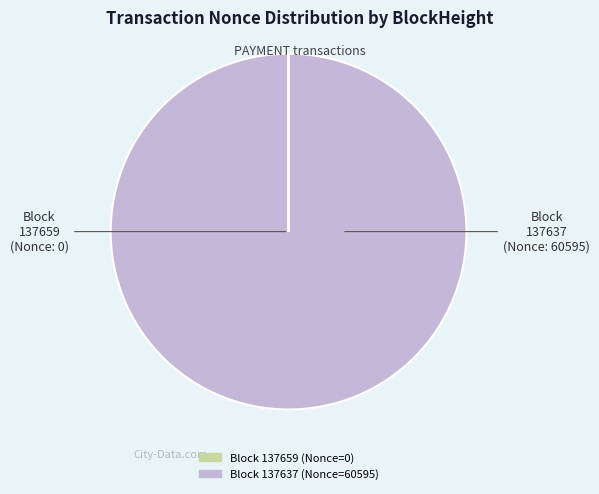

Which slice is the largest?

137637